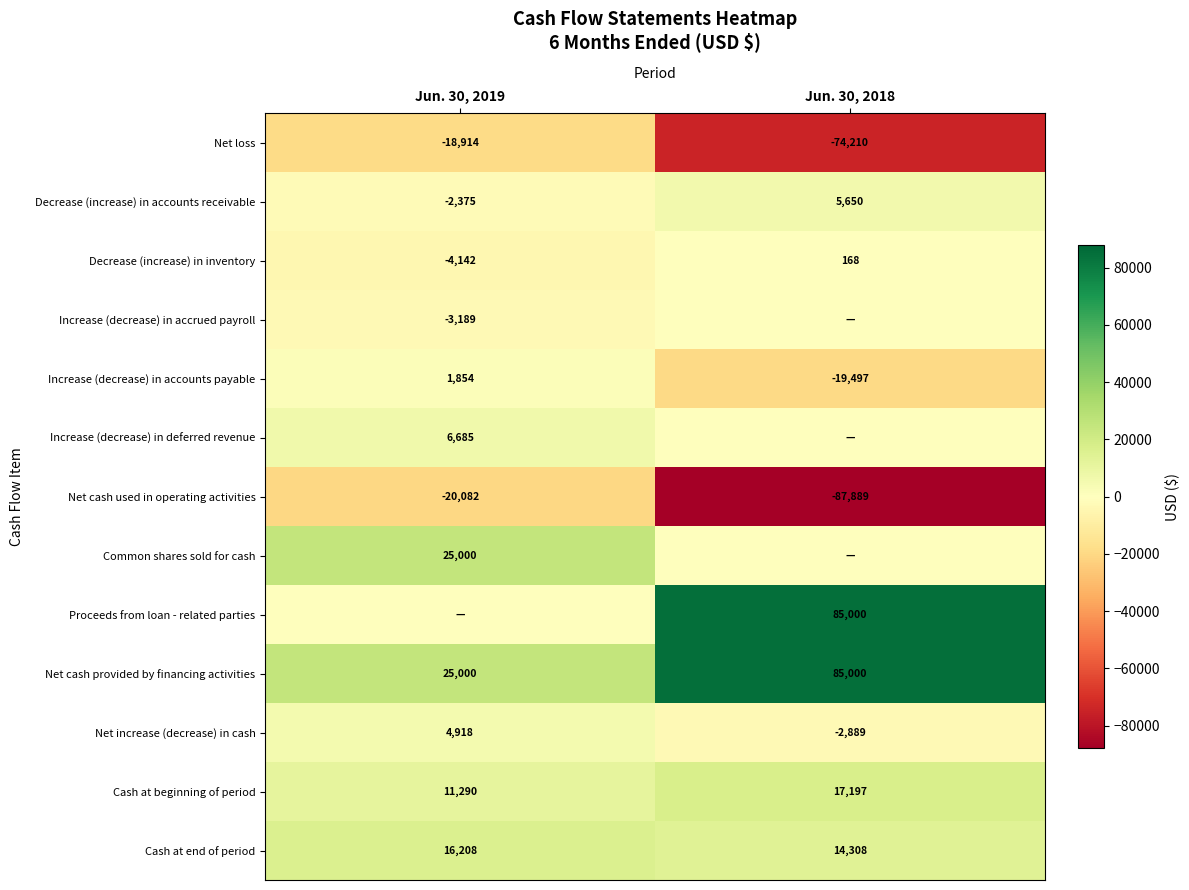

At which category does the chart reach its peak across all series?

Jun. 30, 2018